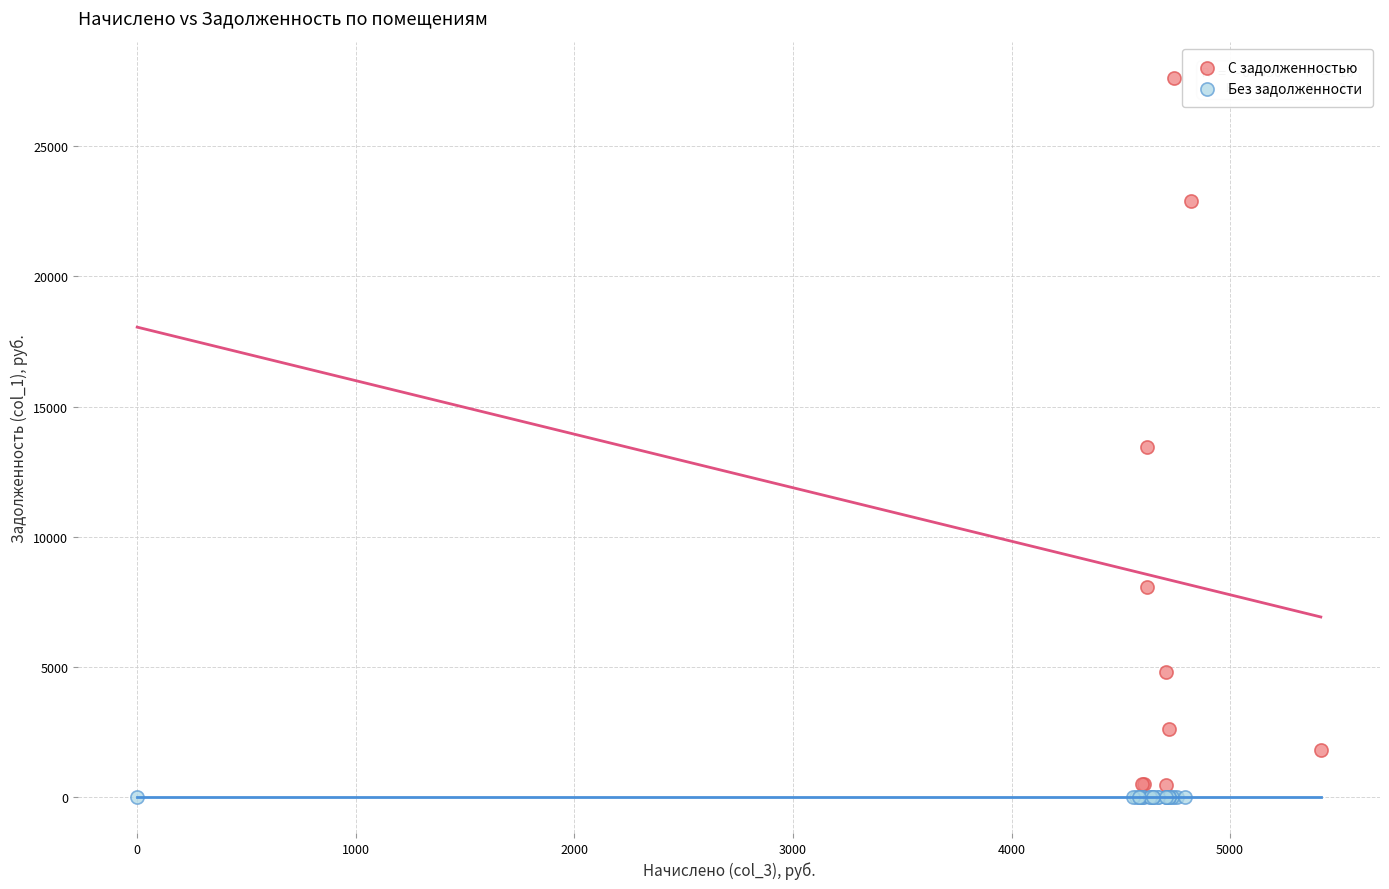

What are all the series names shown in the legend?

С задолженностью, Без задолженности